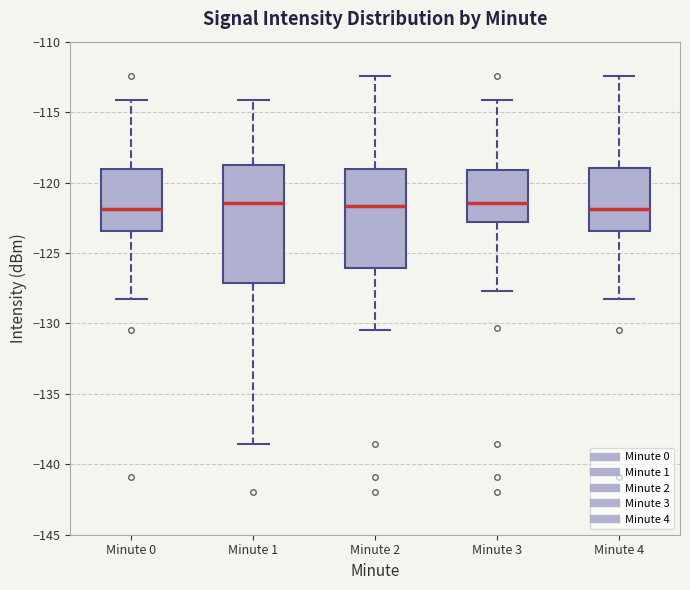

Reading left to right, read every box against the y-axis: the position of its median line, the range the box covers, and the ends of its whiskers. The values are not printed on the chart, so give them approximately, as read against the axis.

Minute 0: median -122.0, box -123.5 to -119.0, whiskers -128.0 to -114.0
Minute 1: median -121.5, box -127.0 to -118.5, whiskers -138.5 to -114.0
Minute 2: median -121.5, box -126.0 to -119.0, whiskers -130.5 to -112.5
Minute 3: median -121.5, box -123.0 to -119.0, whiskers -127.5 to -114.0
Minute 4: median -122.0, box -123.5 to -119.0, whiskers -128.0 to -112.5